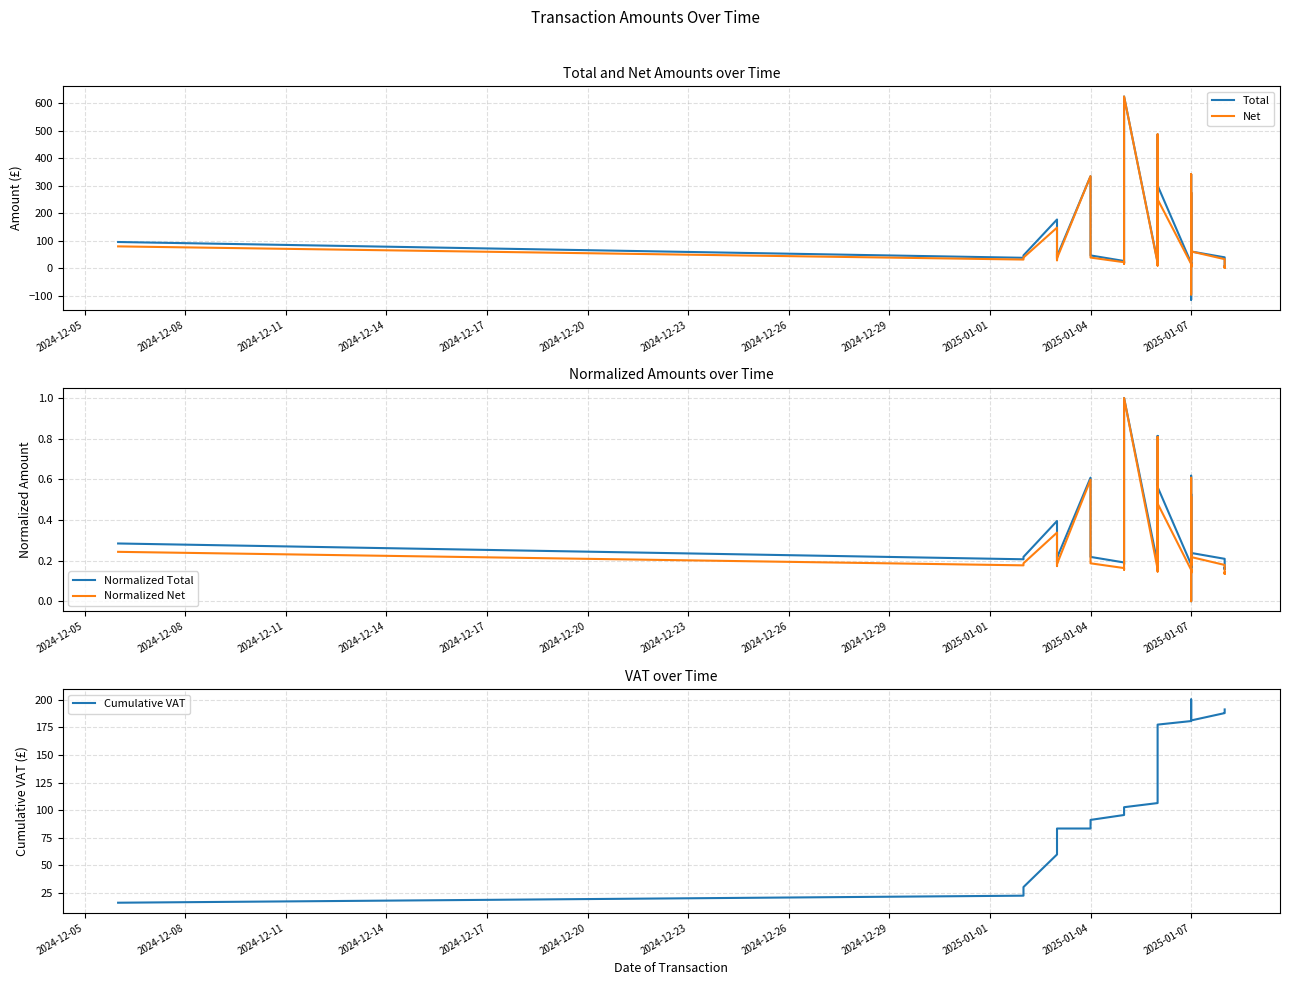

What is the label of the 29th point from the left?

2025-01-07